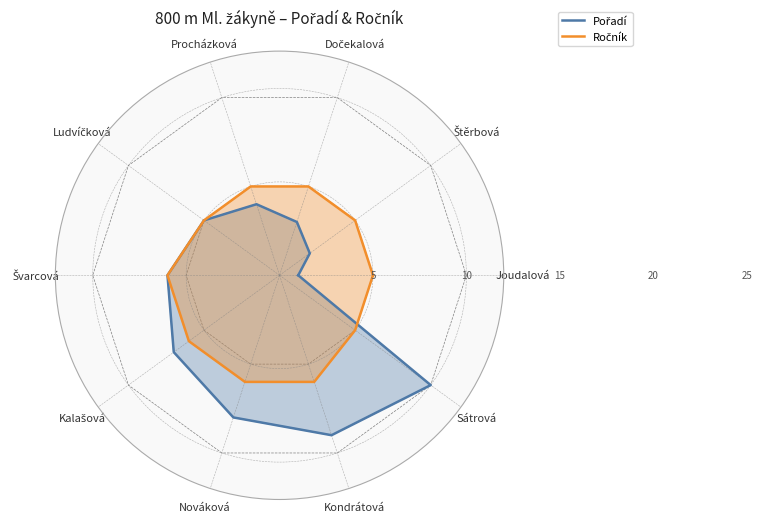

How many values in the Ročník series exceed 5?

4